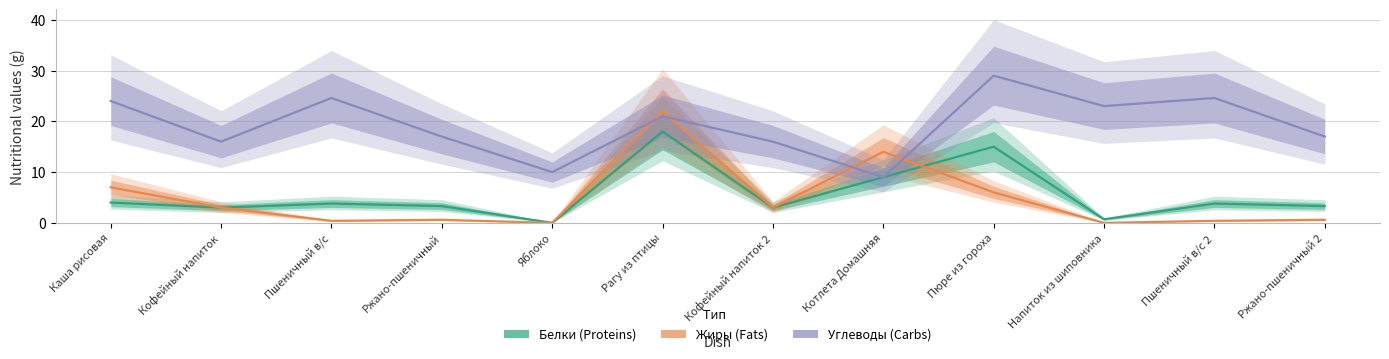

How many lines are shown in the chart?

3